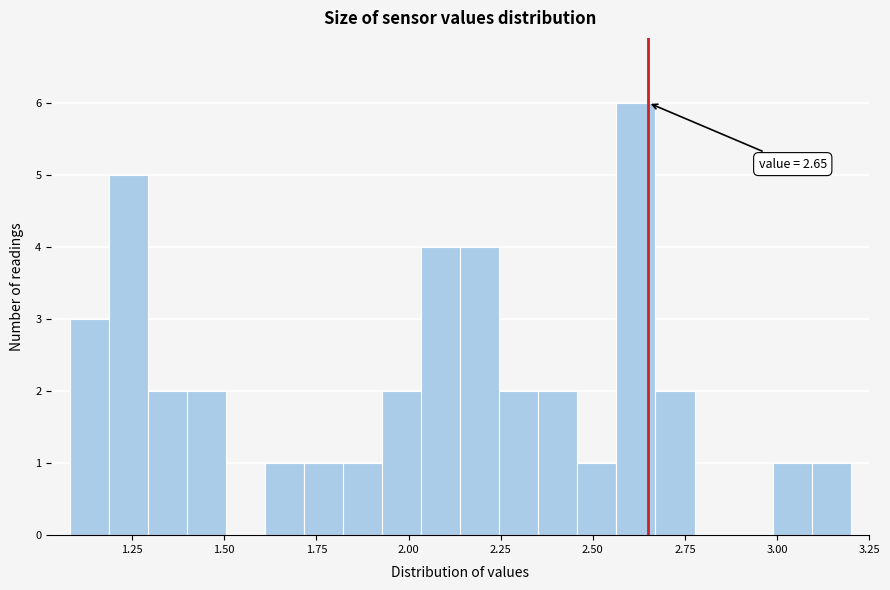

Read against the x-axis, roughly where is the centre of the tallest bar?

2.60